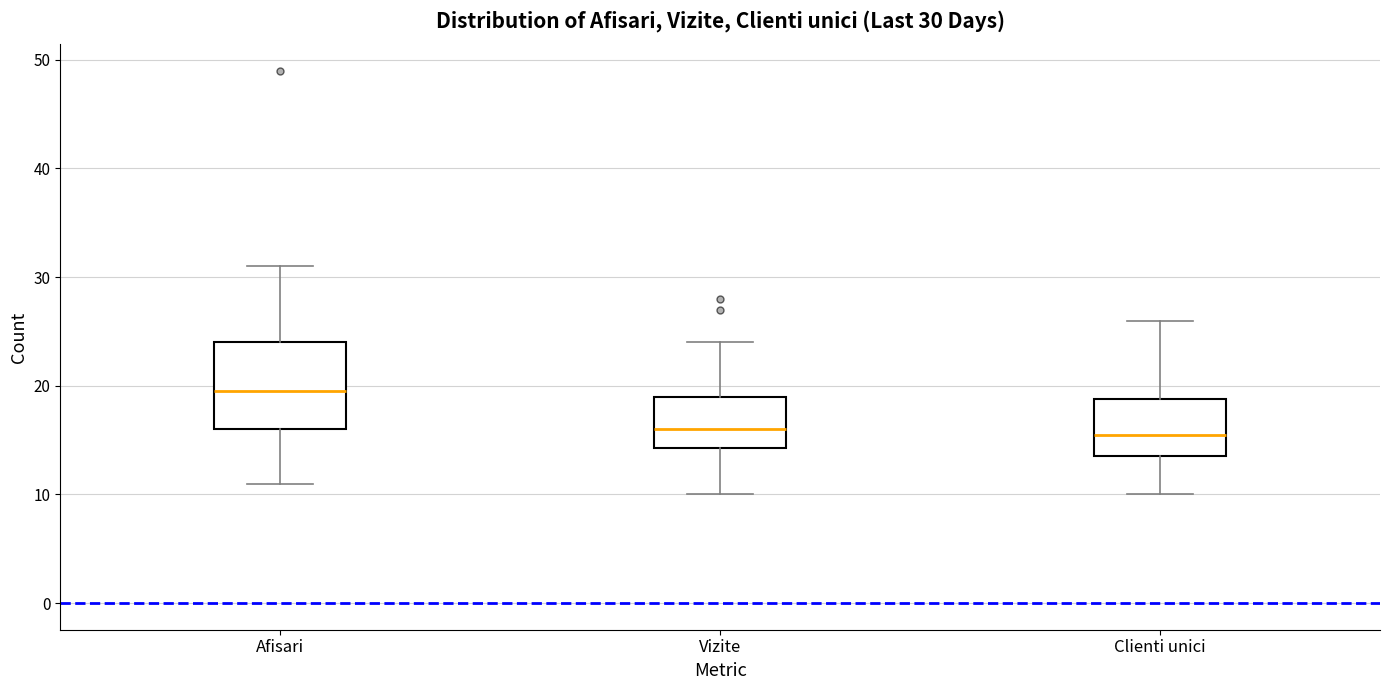

Comparing the boxes themselves (not the whiskers), which one is the tallest?

Afisari